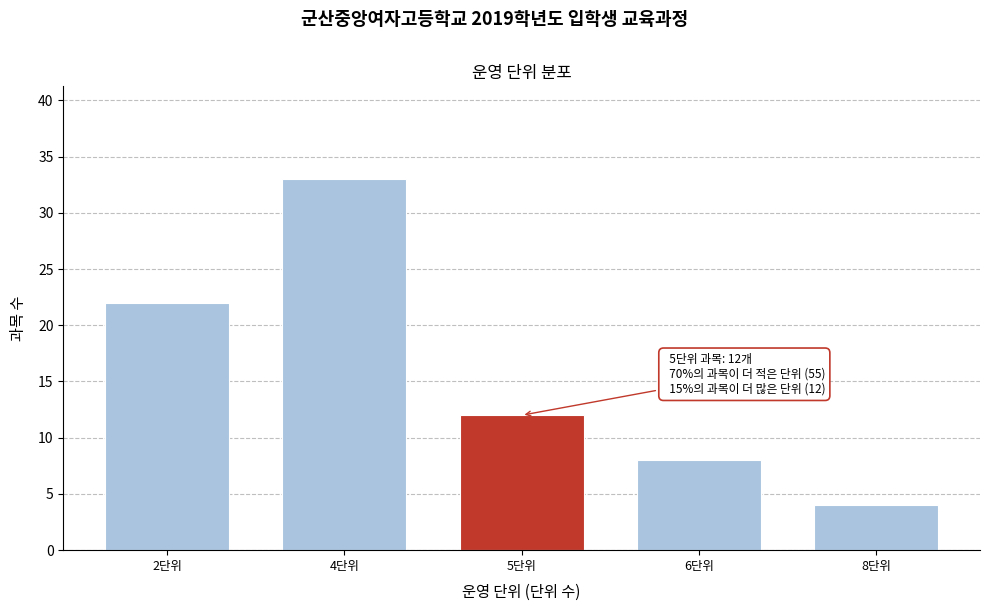

Reading left to right, list all the values displayed in this chart.

2단위=22	4단위=33	5단위=12	6단위=8	8단위=4